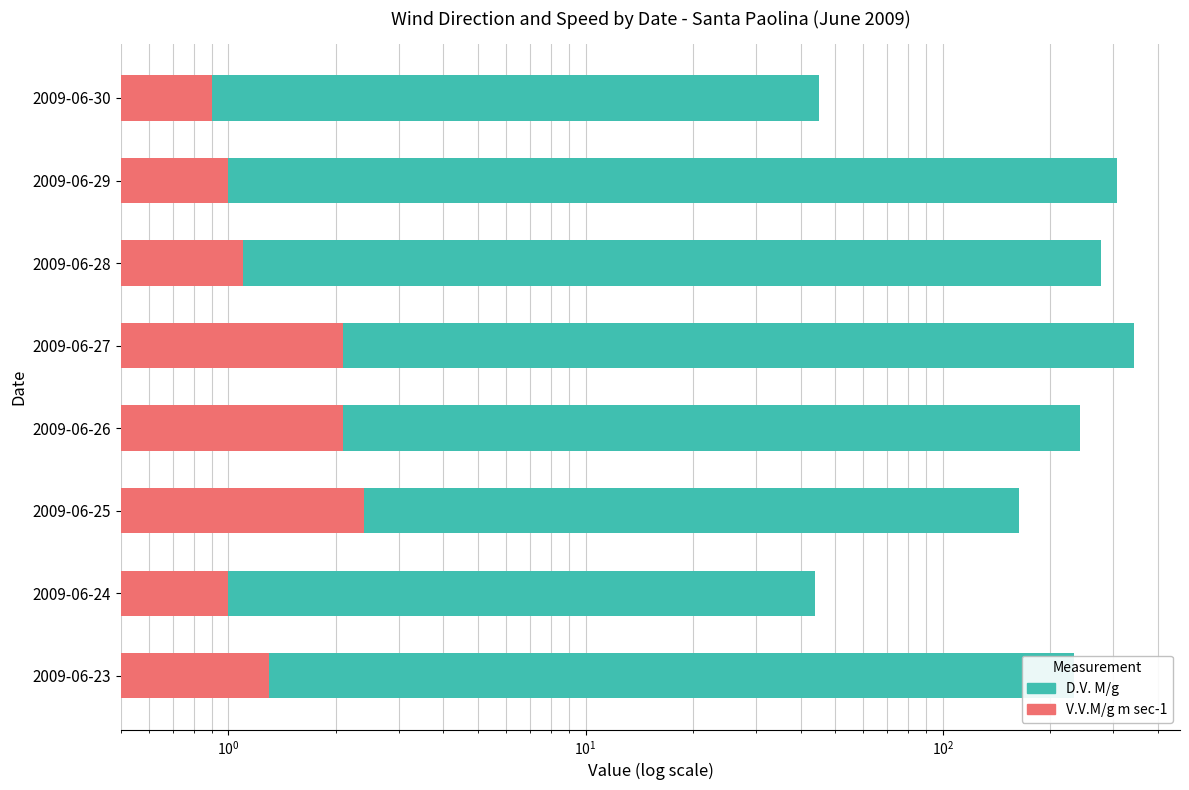

How many bars are there in total?

16